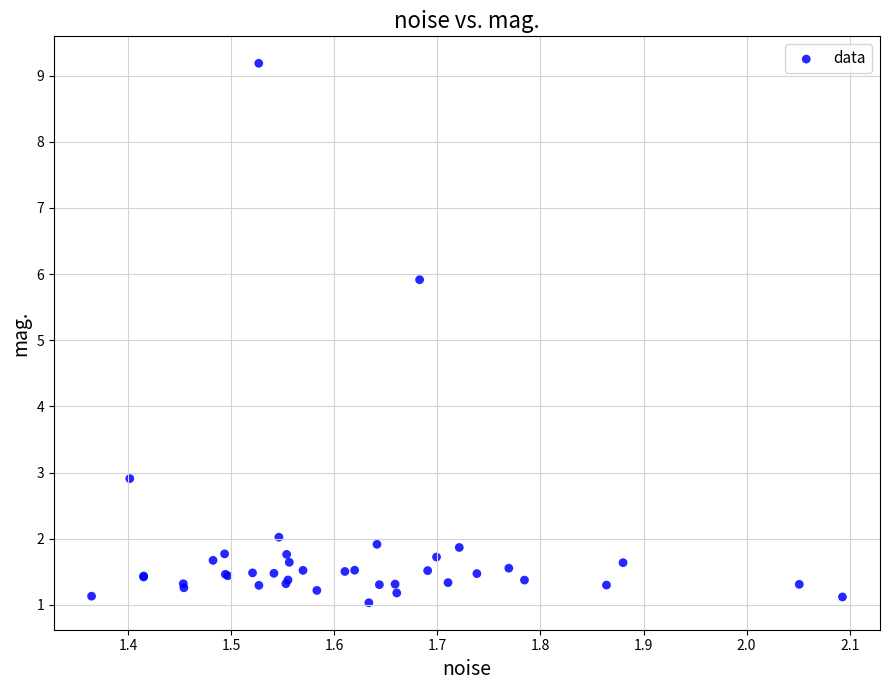

What Y value in the scatter plot is closest to 5?

5.9